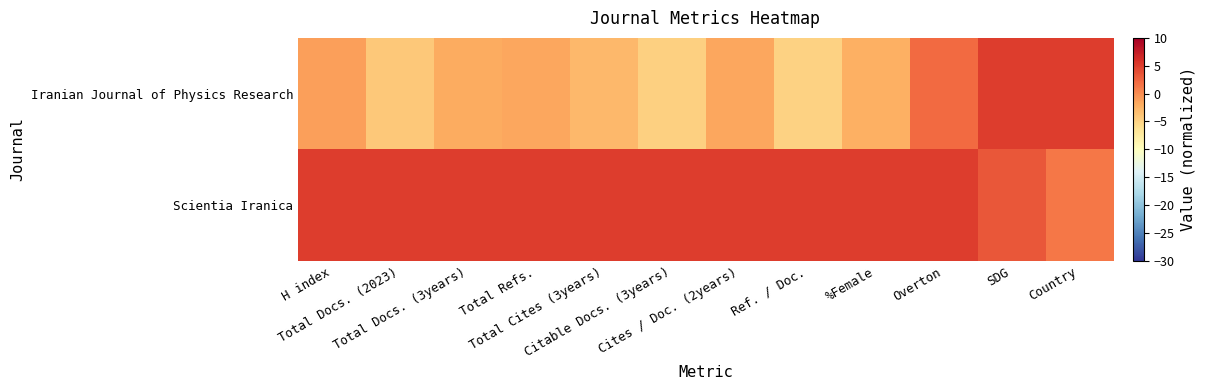

What is the greatest value displayed?

5.0